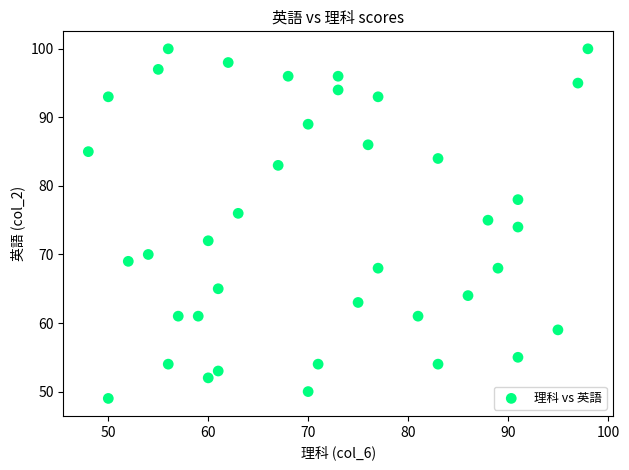

How many data points are displayed?

39